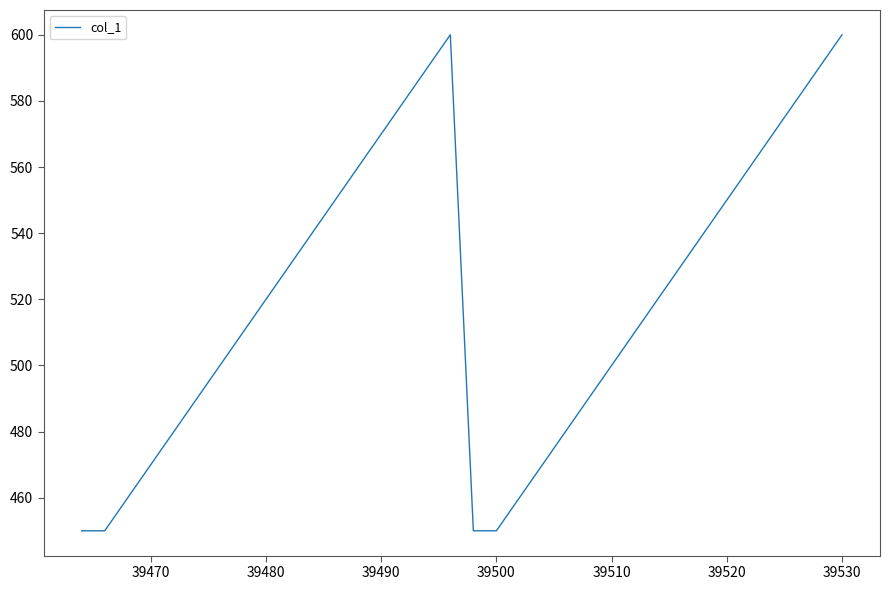

What is the smallest value displayed?

450